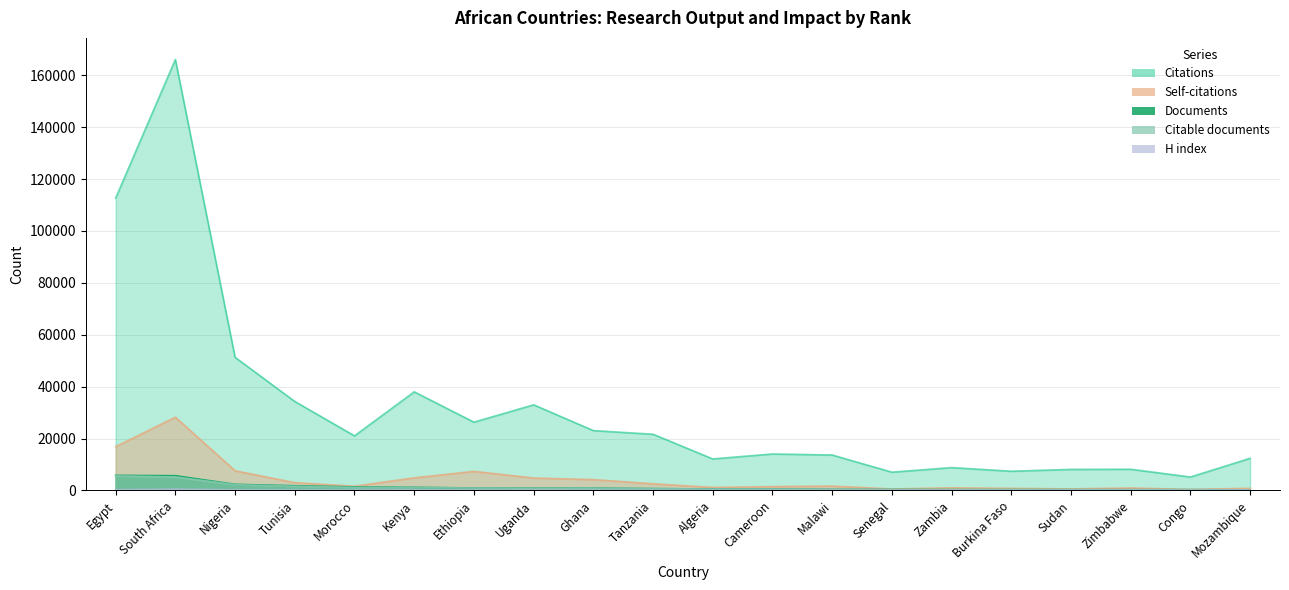

What is the total value across all series at Mozambique?

13779